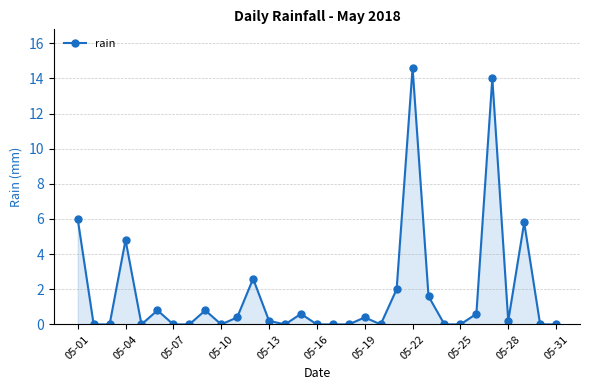

True or false: the data has more than 1 interior local peaks.

True